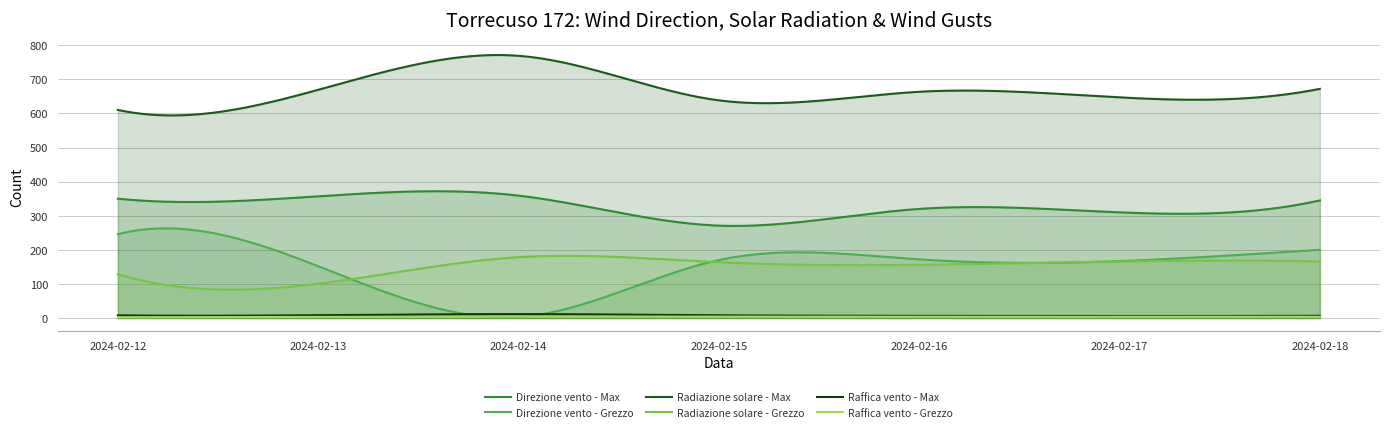

Which series has the largest range (max minus min)?

Direzione vento - Grezzo